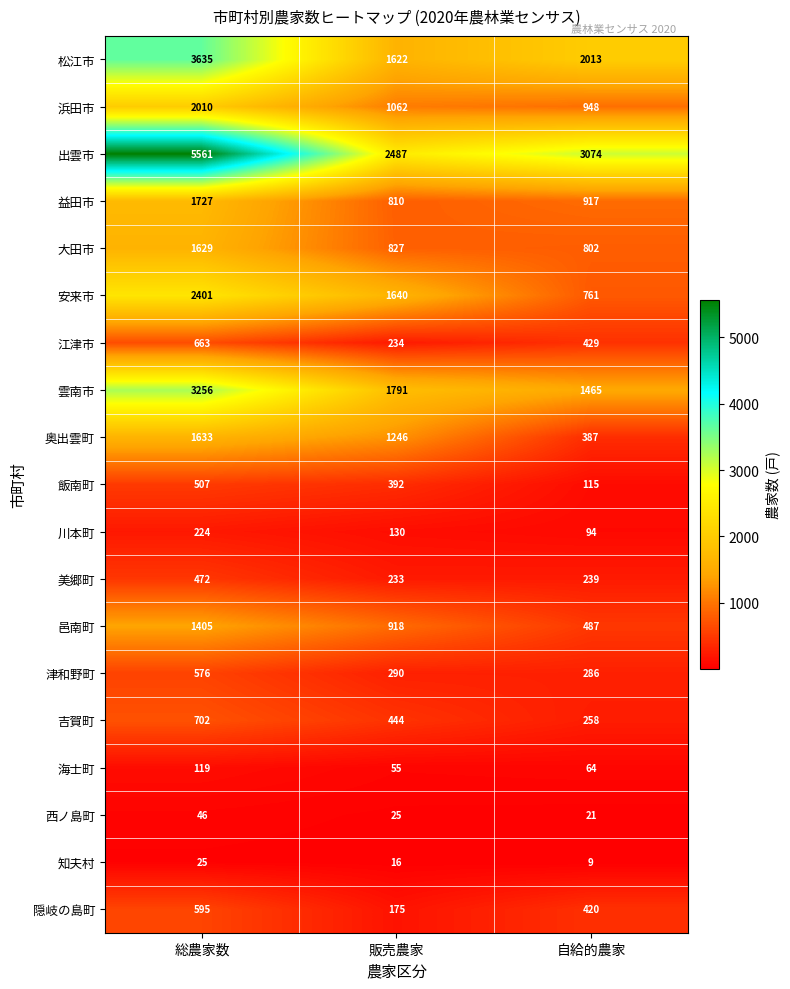

Count the number of categories in the chart.

3